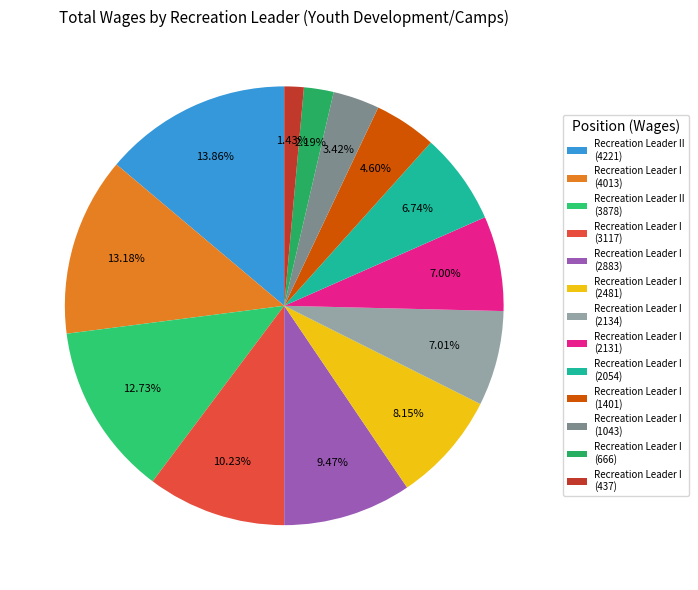

How many slices are in this pie chart?

13